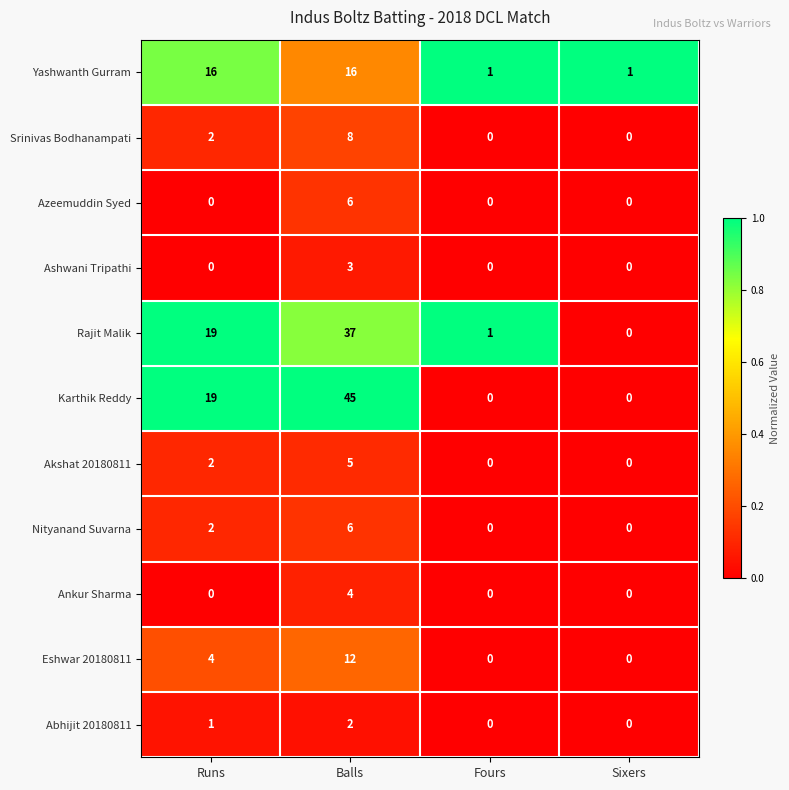

What is the highest value of the Ashwani Tripathi series?

3